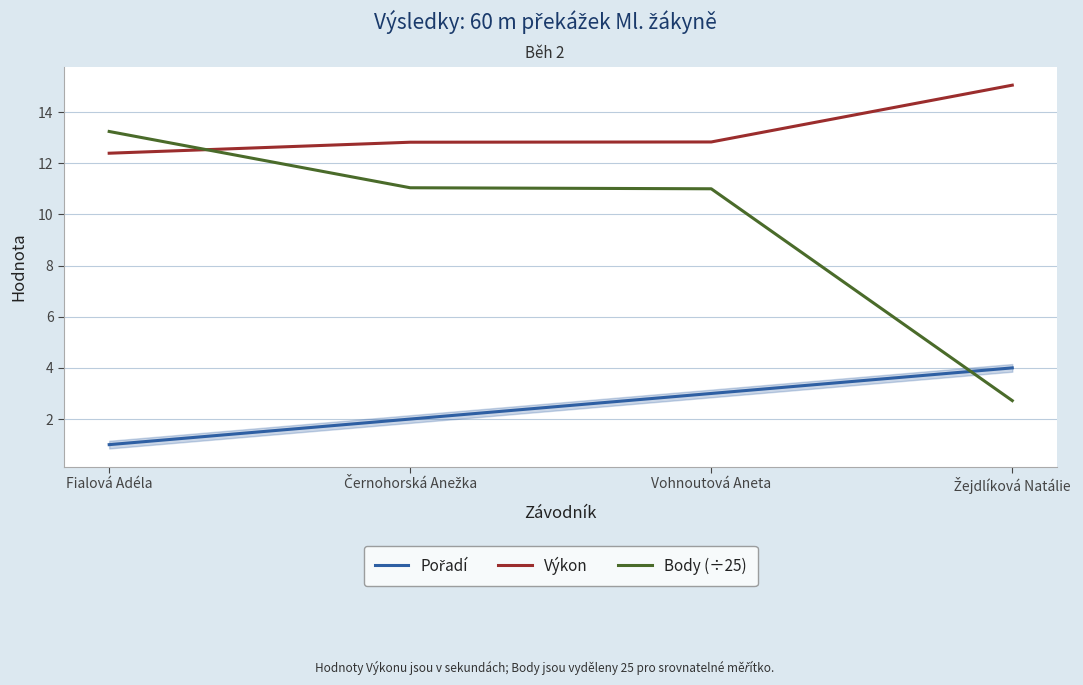

Between which two adjacent categories do Výkon and Body (÷25) first intersect?

Fialová Adéla and Černohorská Anežka